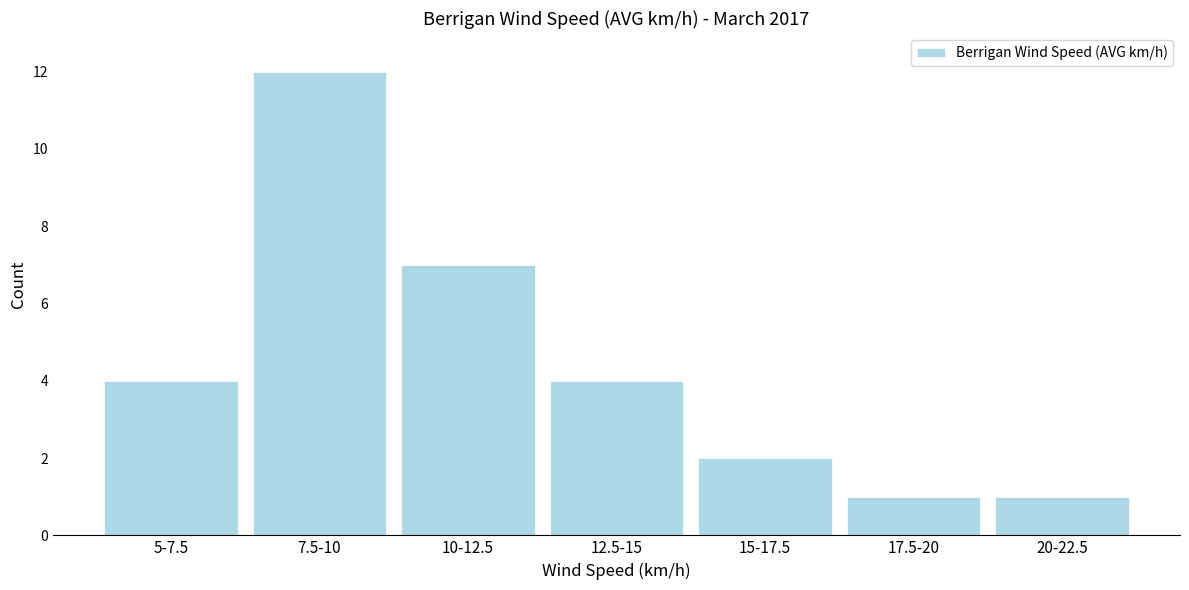

Reading left to right, list all the values displayed in this chart.

5-7.5=4	7.5-10=12	10-12.5=7	12.5-15=4	15-17.5=2	17.5-20=1	20-22.5=1